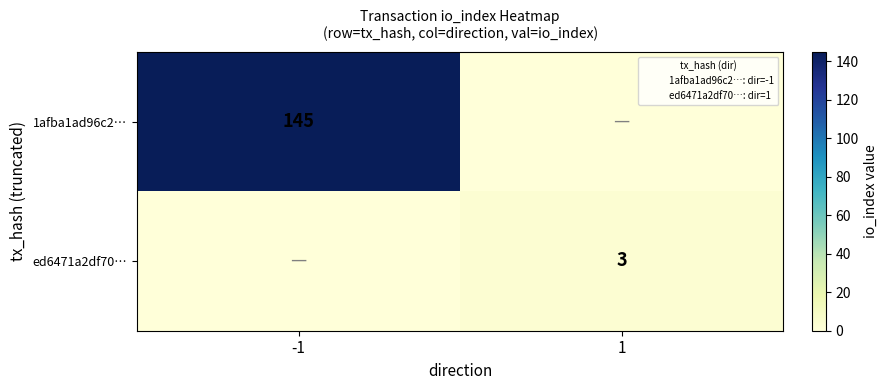

What is the difference between the 1afba1ad96c2… values at -1 and 1?

145